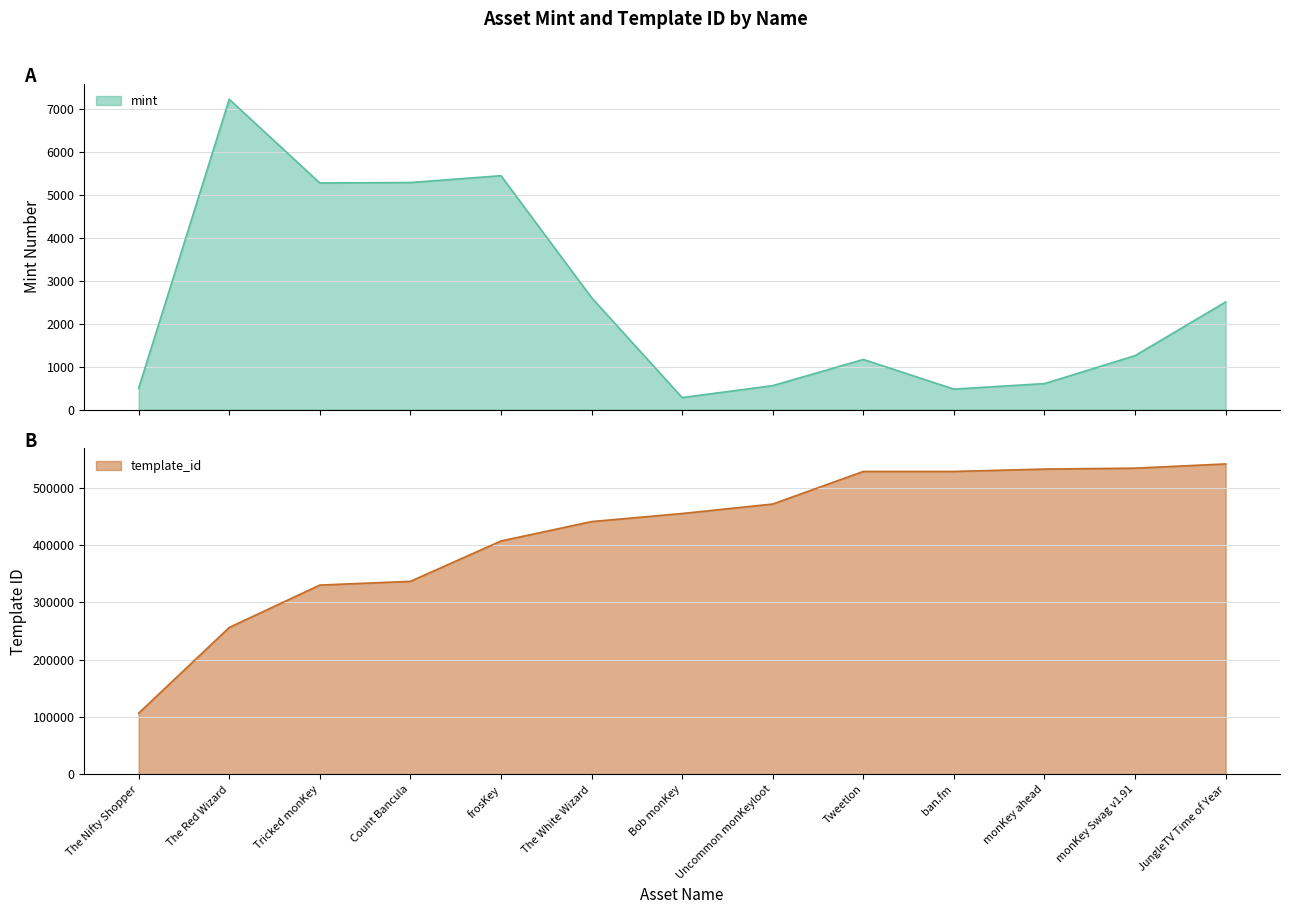

True or false: mint has a value of 497 at The Nifty Shopper.

True